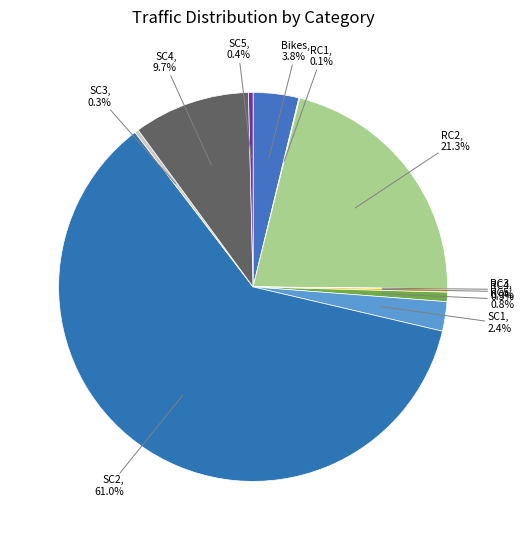

What is the majority slice?

SC2